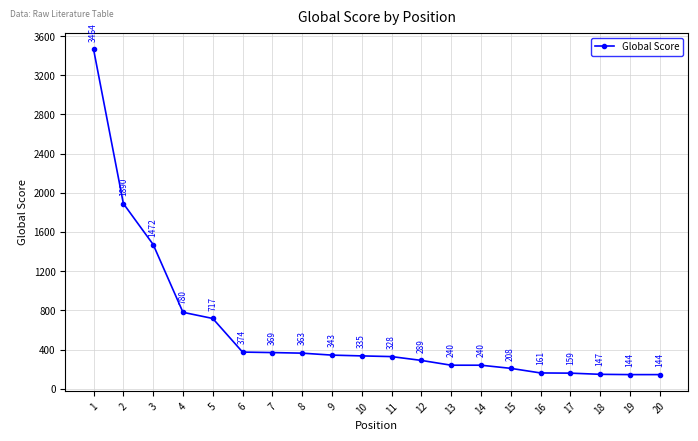

At which label is the value closest to 1804?

2